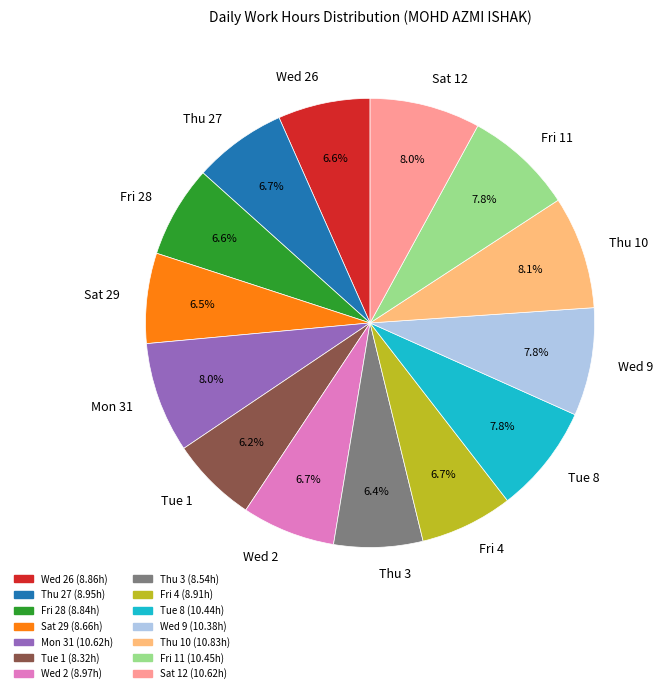

What is the ratio of the value at Tue 8 to the value at Wed 9?

1.0